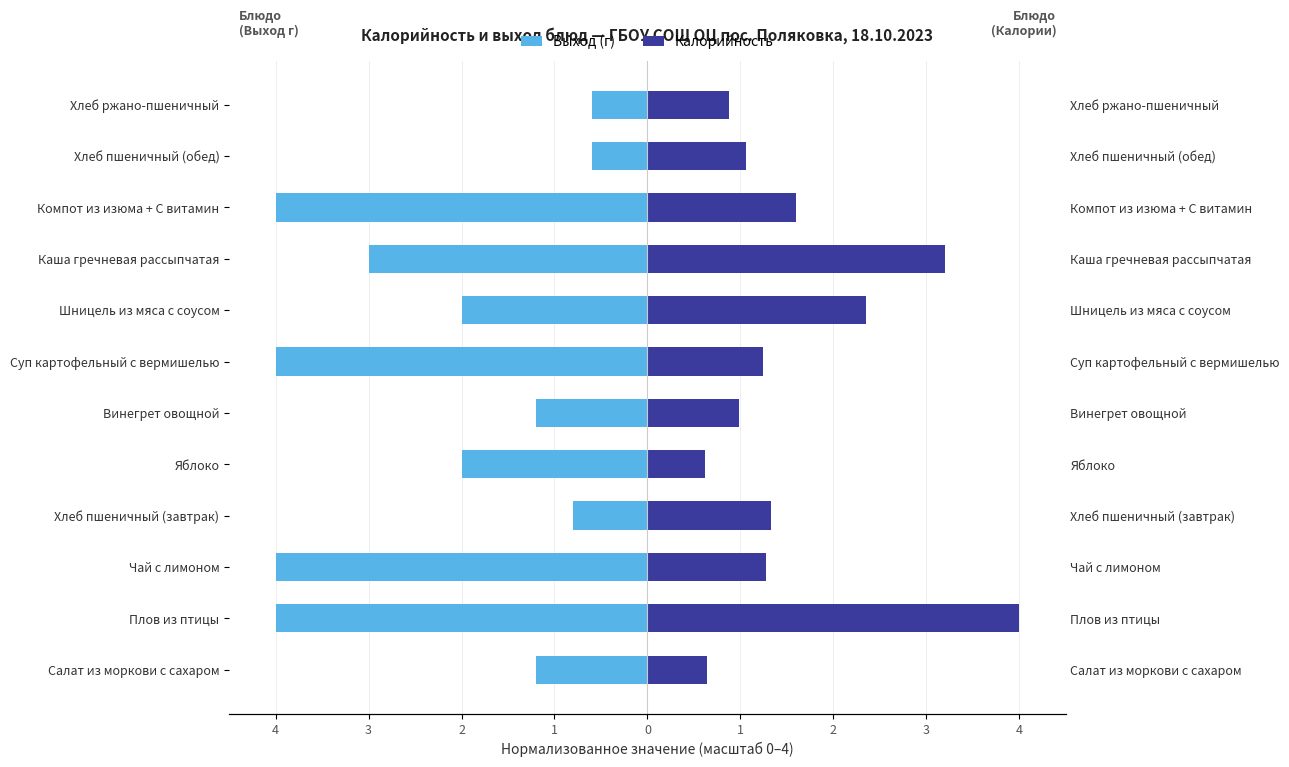

Reading right to left, list all the values displayed in this chart.

Выход (г): -0.6	-0.6	-4.0	-3.0	-2.0	-4.0	-1.2	-2.0	-0.8	-4.0	-4.0	-1.2
Калорийность: 0.9	1.1	1.6	3.2	2.3	1.2	1.0	0.6	1.3	1.3	4.0	0.6